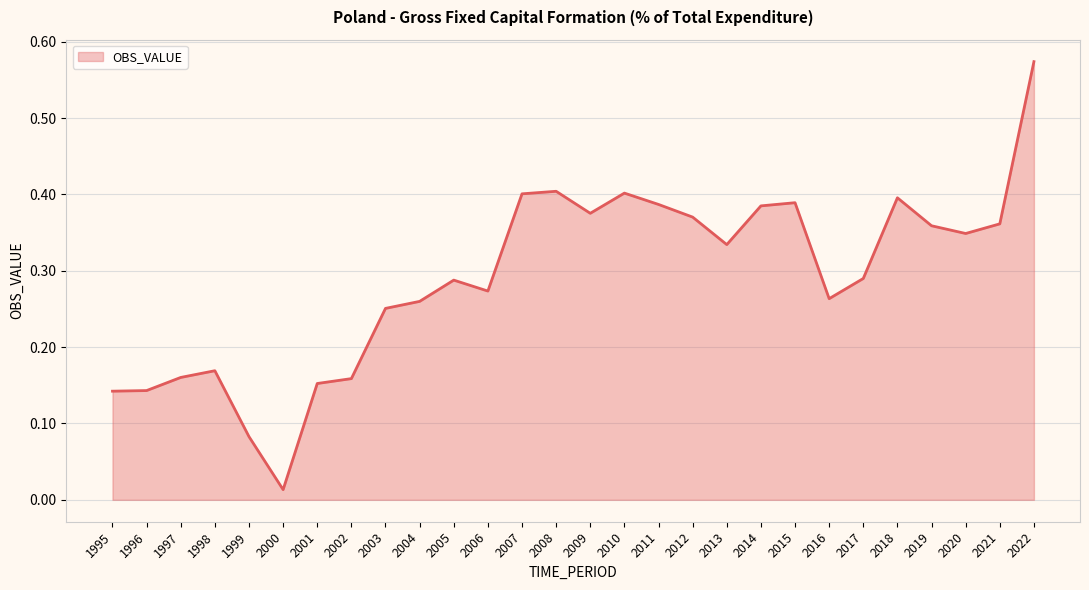

Which label corresponds to the smallest value in the chart?

2000